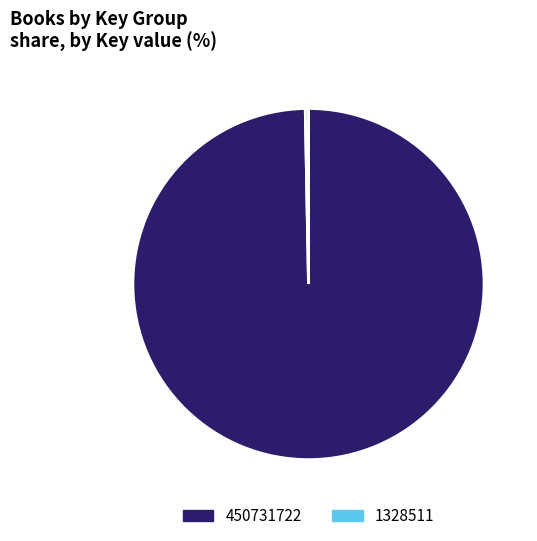

Which category has the smallest portion of the pie?

1328511